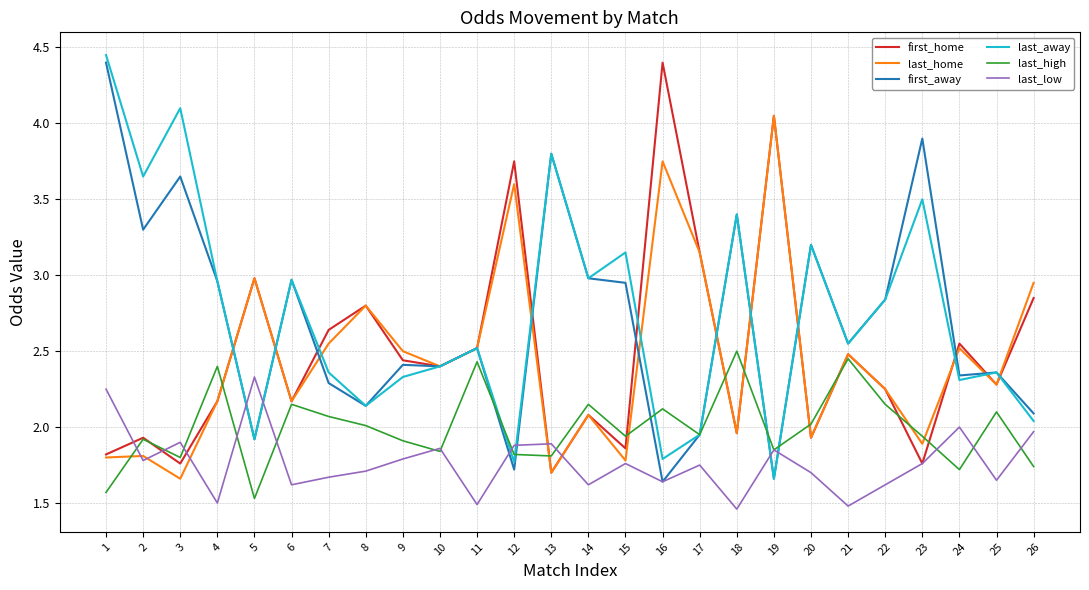

How many interior local peaks does the first_home series have?

9